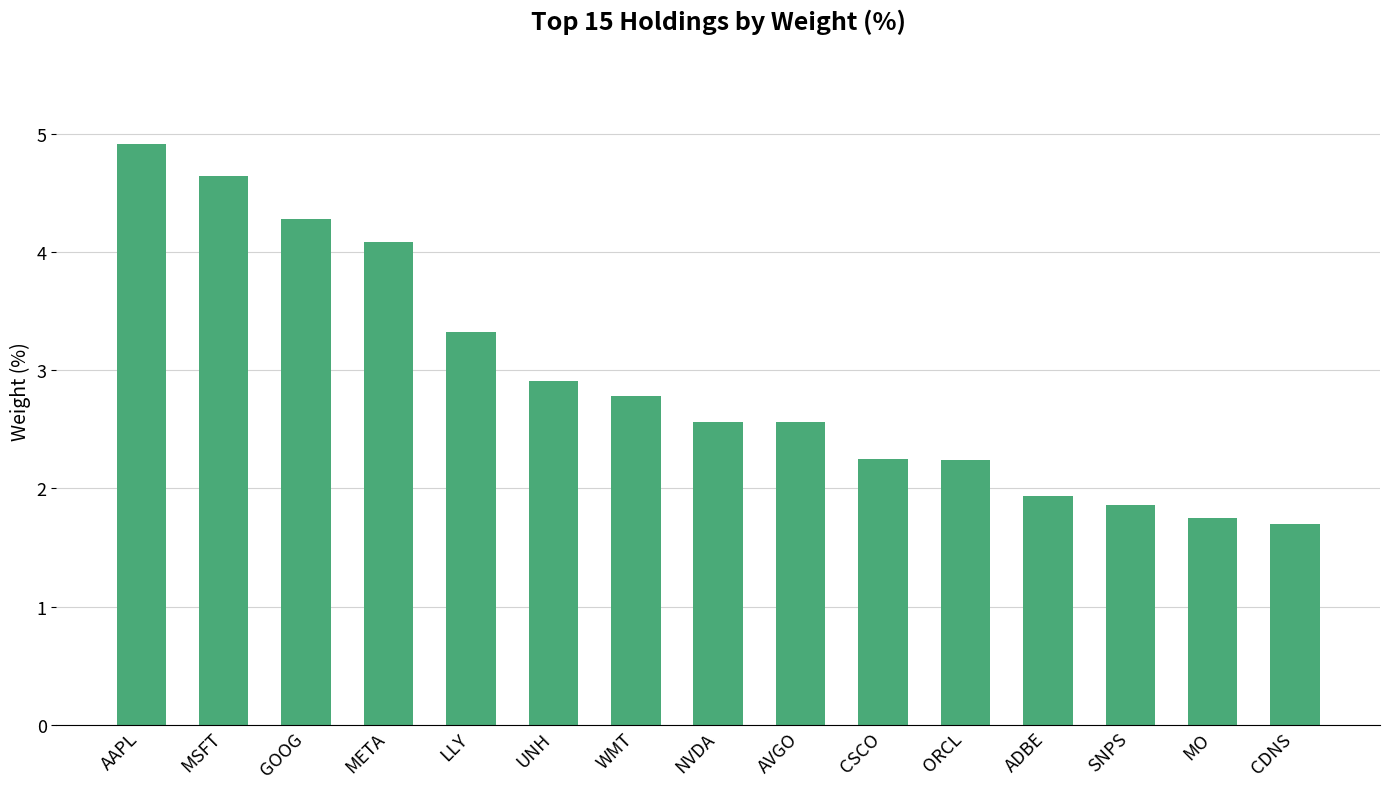

Which has a higher value, UNH or GOOG?

GOOG